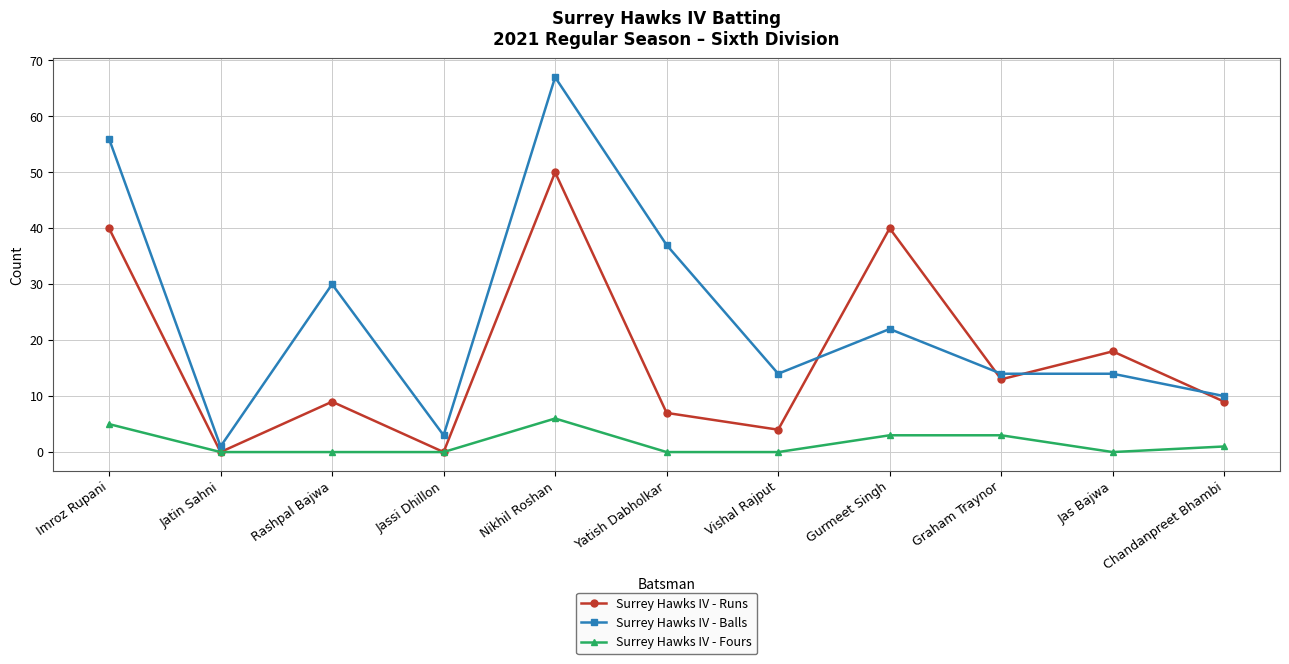

How many data points does each series have?

11